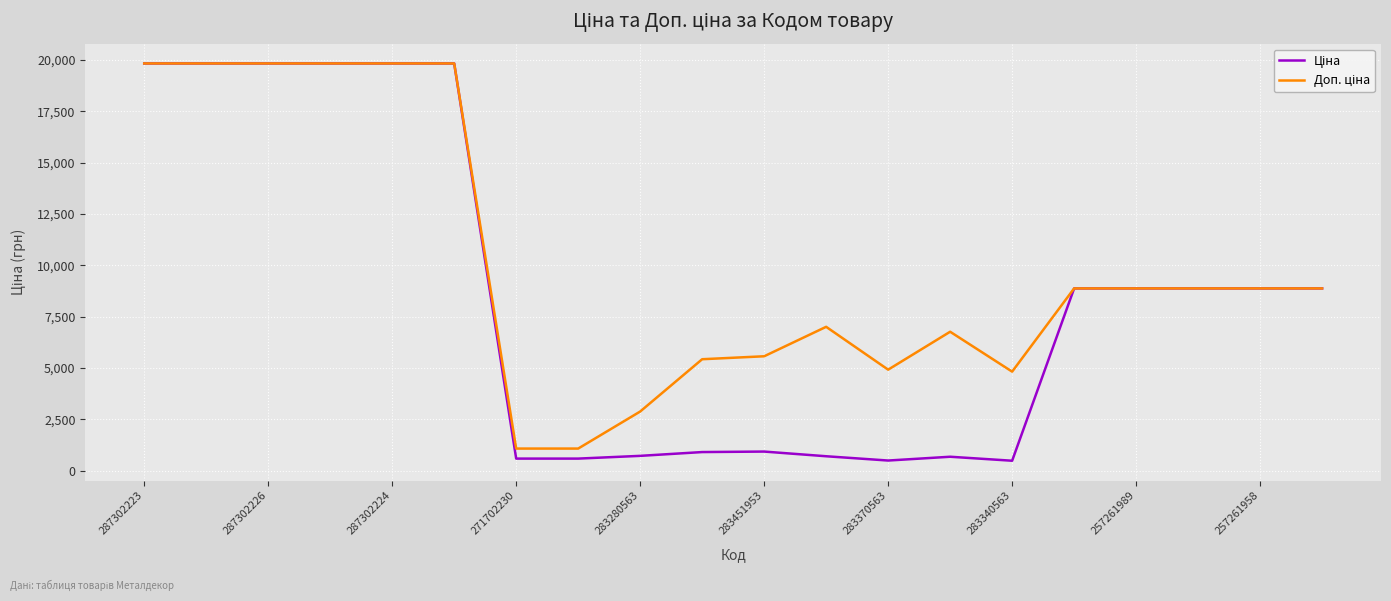

What is the greatest value displayed?

19831.1